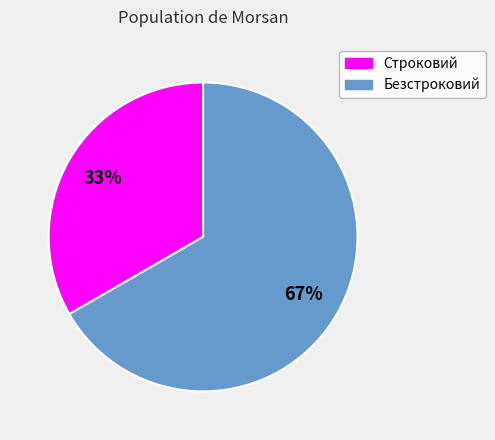

What is the ratio of the value at Безстроковий to the value at Строковий?

2.0